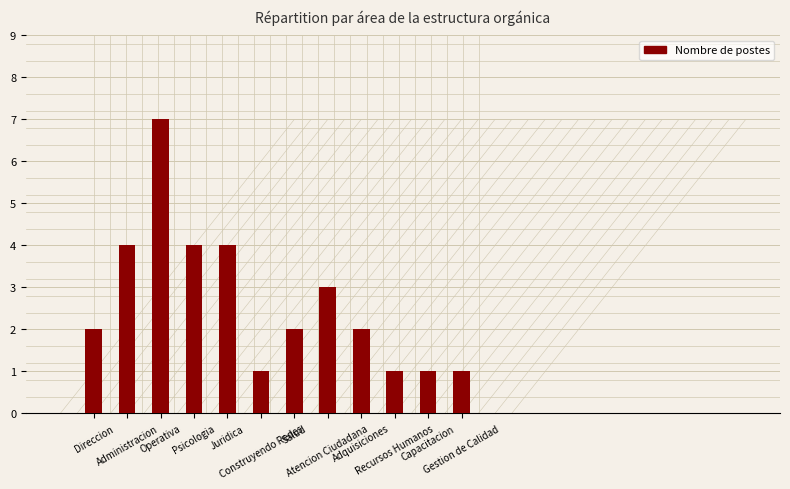

Reading left to right, extract all data points from this chart.

Direccion=2	Administracion=4	Operativa=7	Psicologia=4	Juridica=4	Construyendo Redes=1	Salud=2	Atencion Ciudadana=3	Adquisiciones=2	Recursos Humanos=1	Capacitacion=1	Gestion de Calidad=1